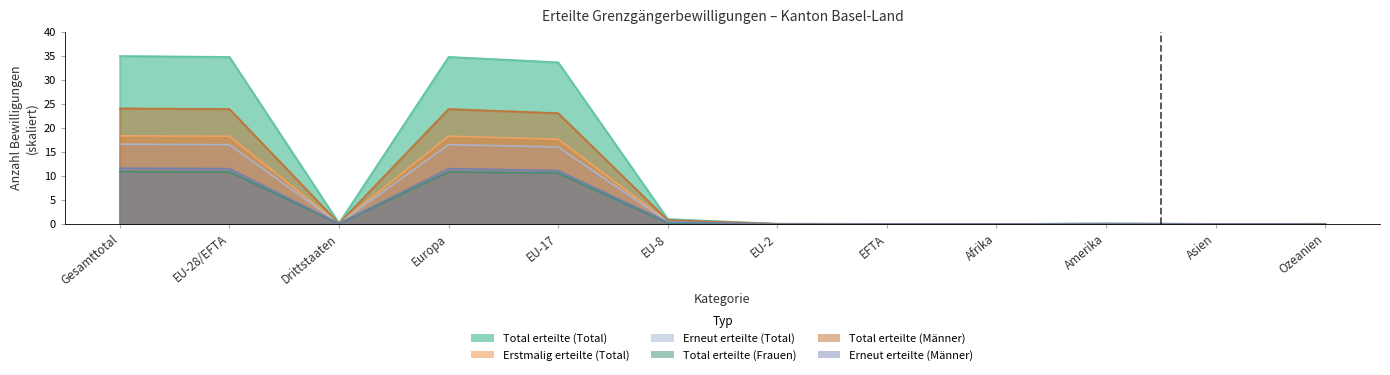

Is the value of Total erteilte (Frauen) at Asien greater than the value of Erstmalig erteilte (Total) at Afrika?

No